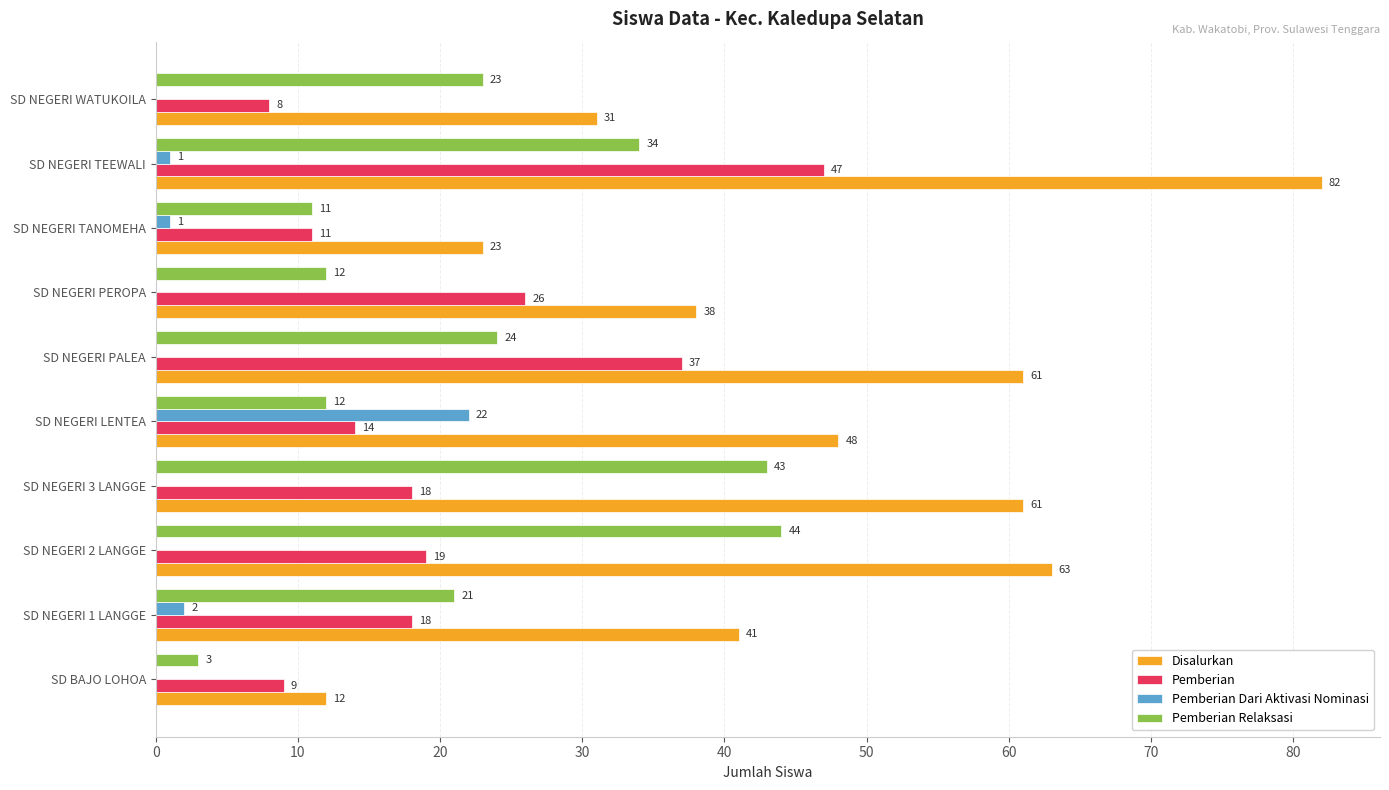

Is the value of Pemberian Dari Aktivasi Nominasi at SD NEGERI PALEA greater than the value of Pemberian at SD NEGERI PEROPA?

No